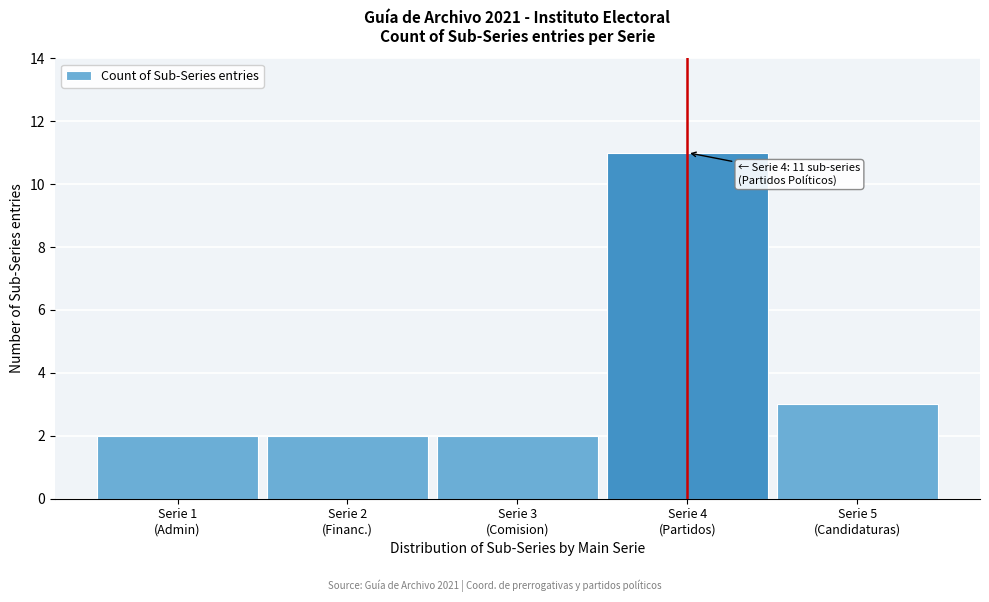

Reading left to right, list all the values displayed in this chart.

2	2	2	11	3